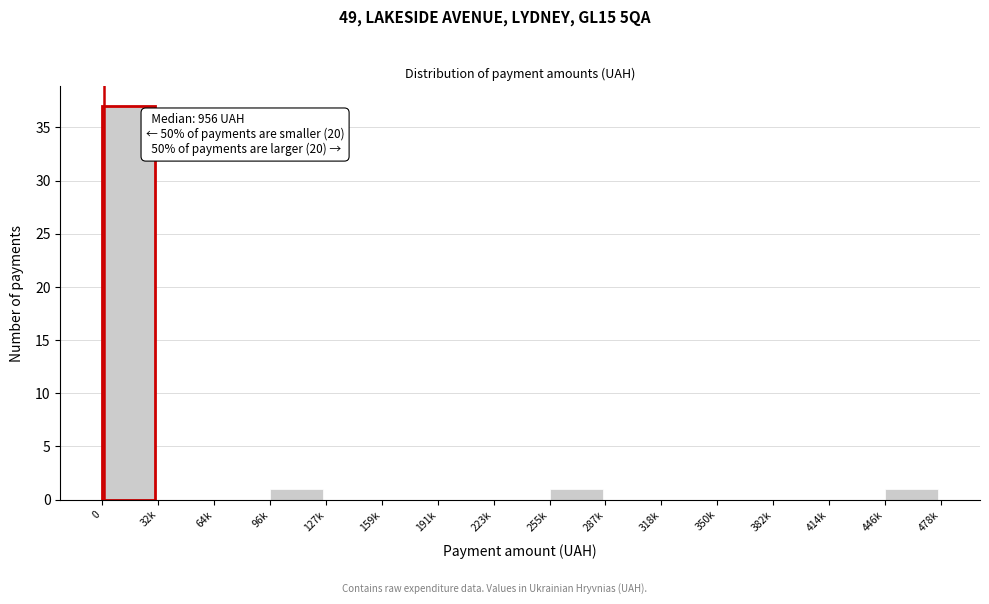

Reading right to left, extract all data points from this chart.

446k=1	414k=0	382k=0	350k=0	318k=0	287k=0	255k=1	223k=0	191k=0	159k=0	127k=0	96k=1	64k=0	32k=0	0=37